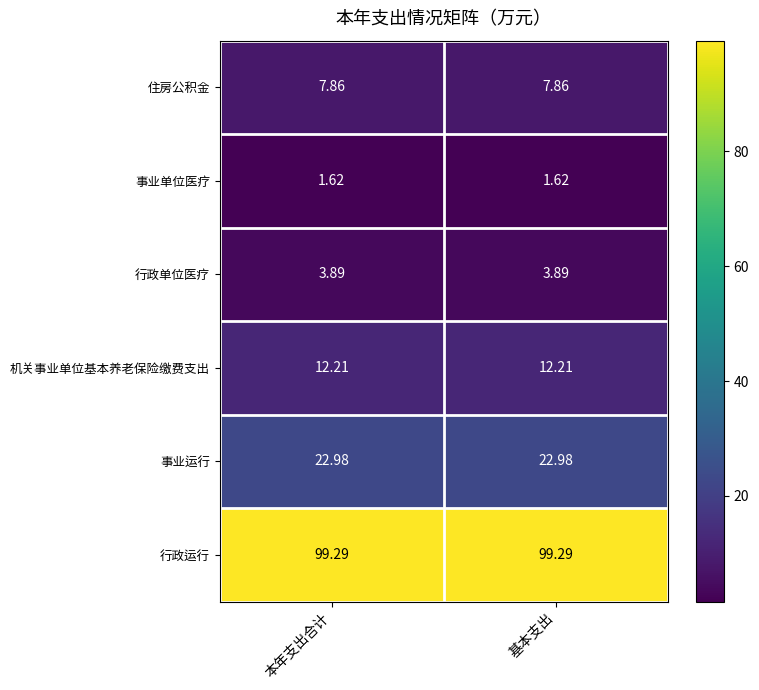

Which series has the largest total across all categories?

行政运行